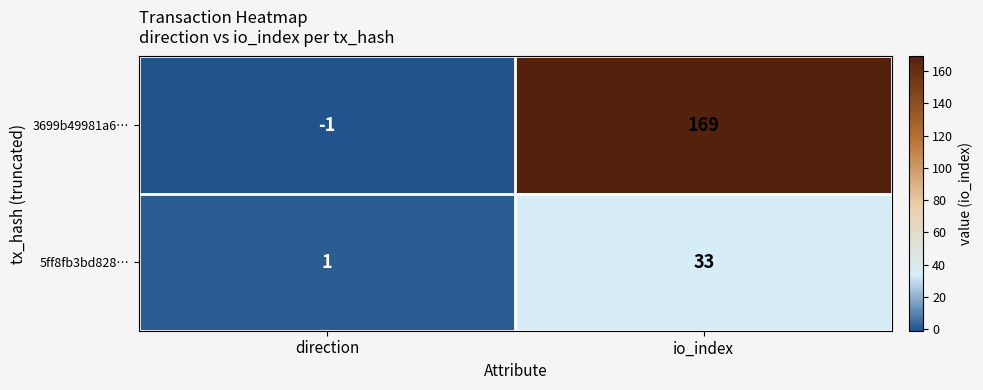

What is the difference between the 3699b49981a6… values at direction and io_index?

170